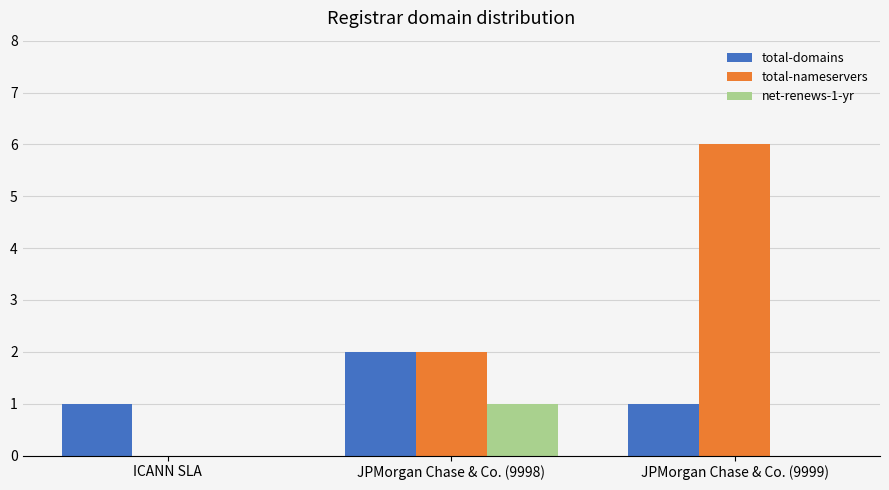

What is the sum of the net-renews-1-yr values at JPMorgan Chase & Co. (9998) and ICANN SLA?

1